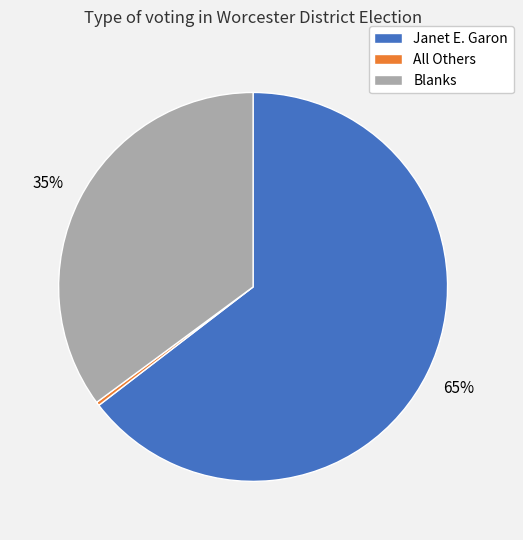

Rank the categories by value from lowest to highest.

All Others, Blanks, Janet E. Garon